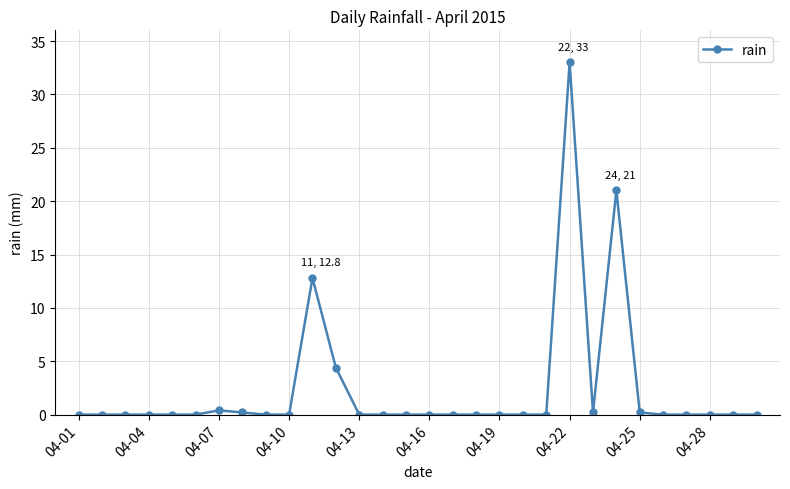

True or false: the data has more than 2 interior local peaks.

True